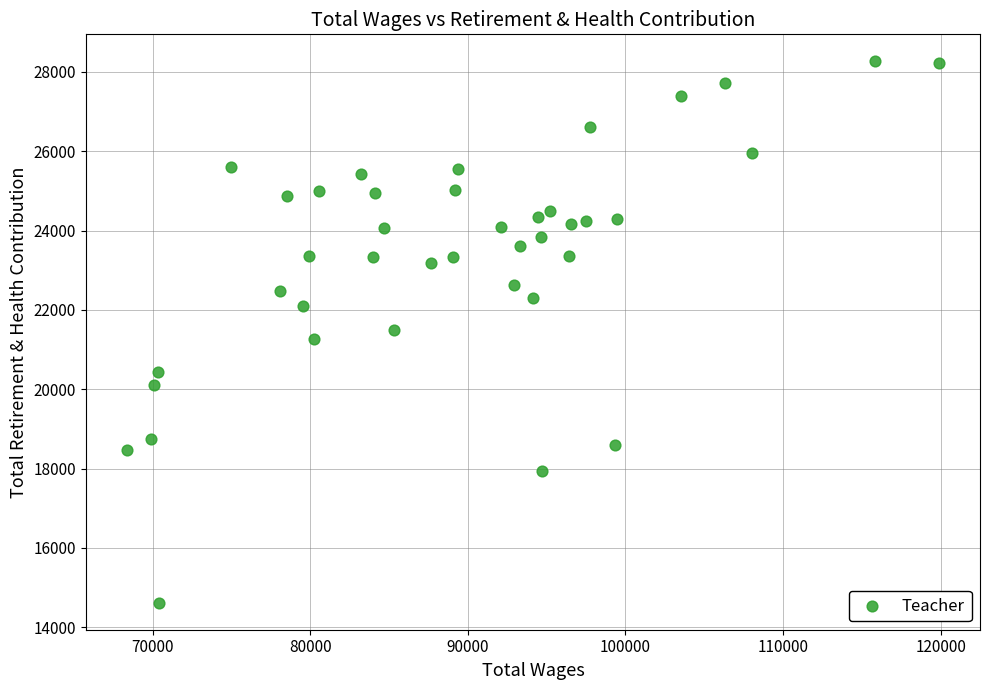

What is the range of X values (max minus min)?

51582